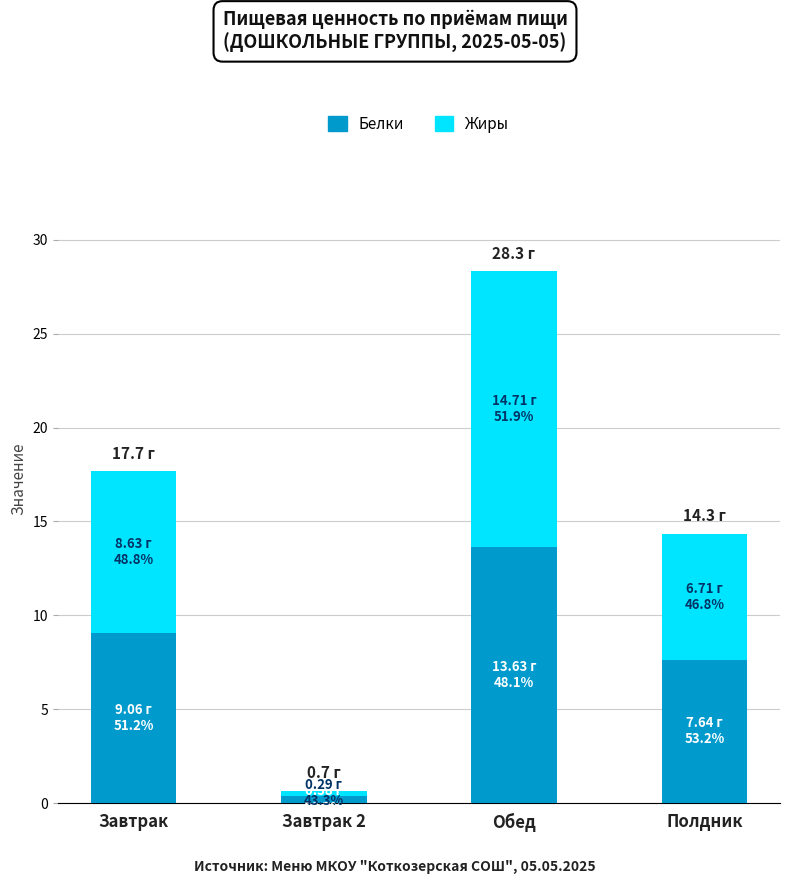

The value of Белки at Завтрак is 9.1. True or false?

True